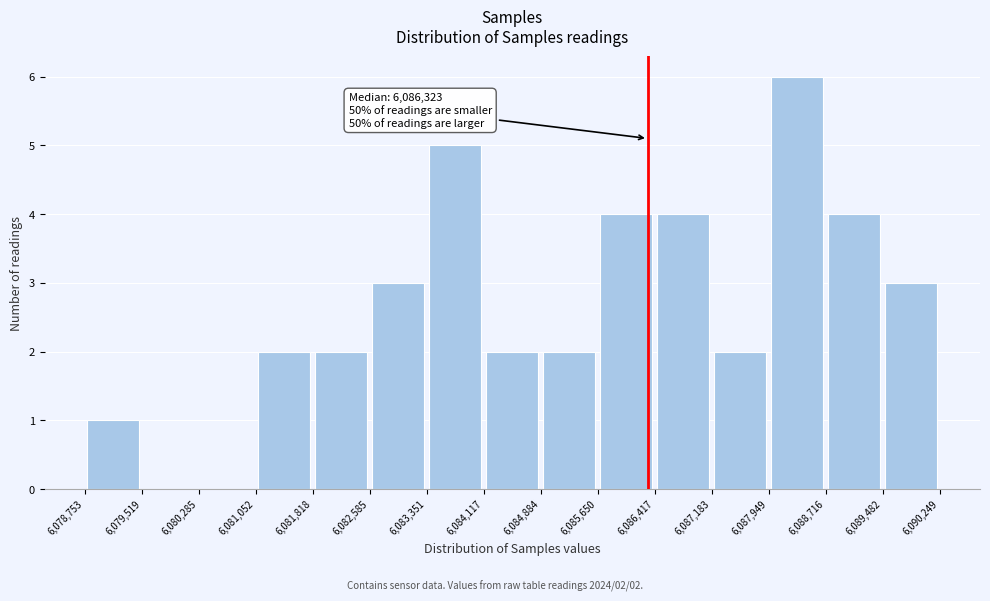

Over which range of the x-axis is the bar tallest?

6,087,949 to 6,088,716